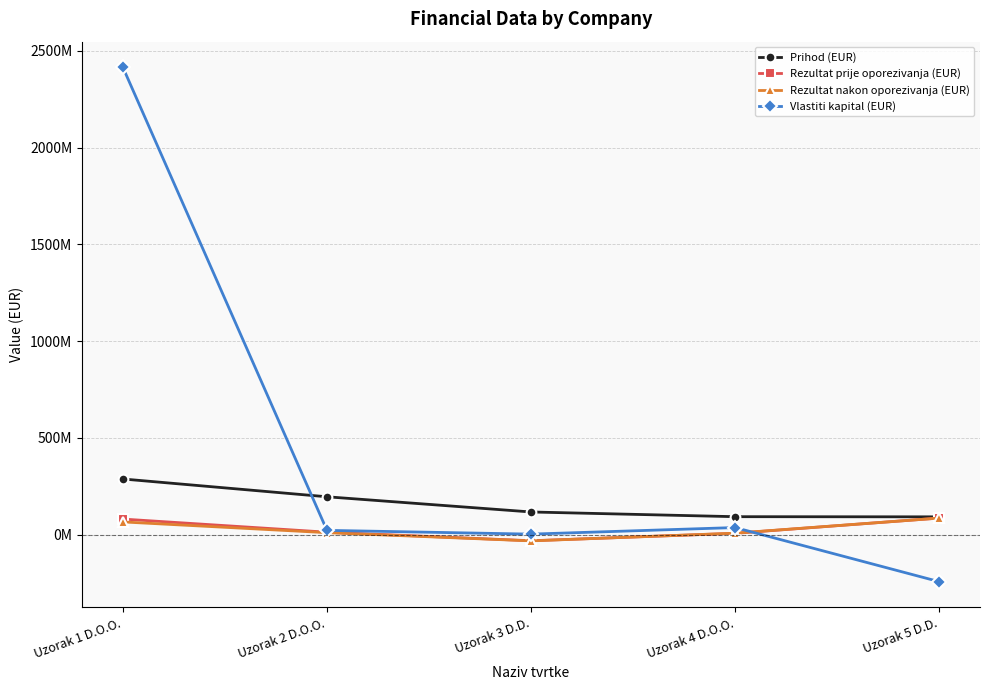

What is the spread (max minus min) of values at Uzorak 2 D.O.O.?

185331170